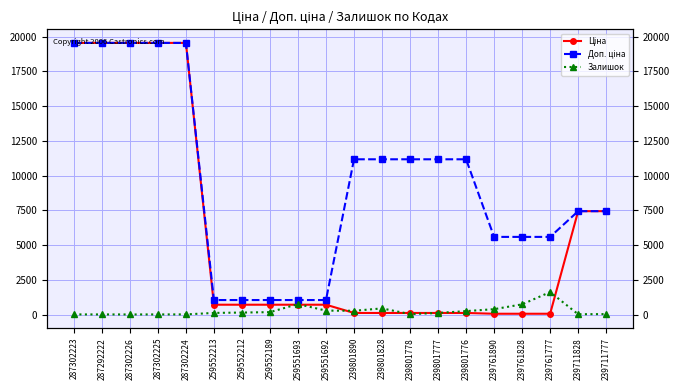

Reading left to right, list all the values displayed in this chart.

Ціна: 19542.7	19542.7	19542.7	19542.7	19542.7	705.5	705.5	705.5	705.5	705.5	111.7	111.7	111.7	111.7	111.7	55.9	55.9	55.9	7436.2	7436.2
Доп. ціна: 19542.7	19542.7	19542.7	19542.7	19542.7	1042.0	1042.0	1042.0	1042.0	1042.0	11169.0	11169.0	11169.0	11169.0	11169.0	5585.0	5585.0	5585.0	7436.2	7436.2
Залишок: 8.0	6.0	5.0	7.0	8.0	115.0	141.0	171.0	749.0	281.0	269.0	440.0	30.0	112.0	246.0	384.0	733.0	1614.0	21.0	30.0